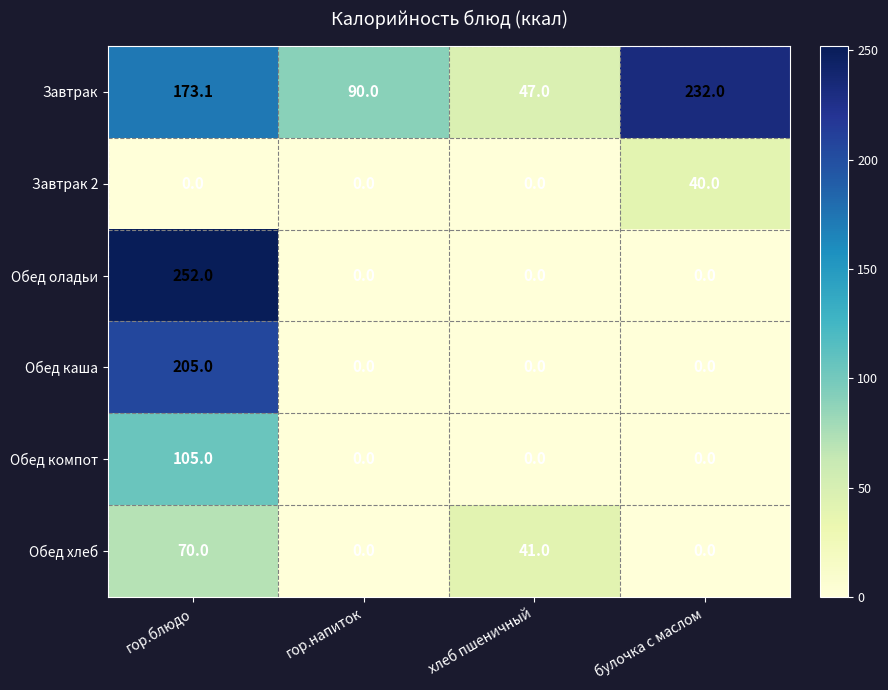

What is the sum of all Завтрак 2 values?

40.0